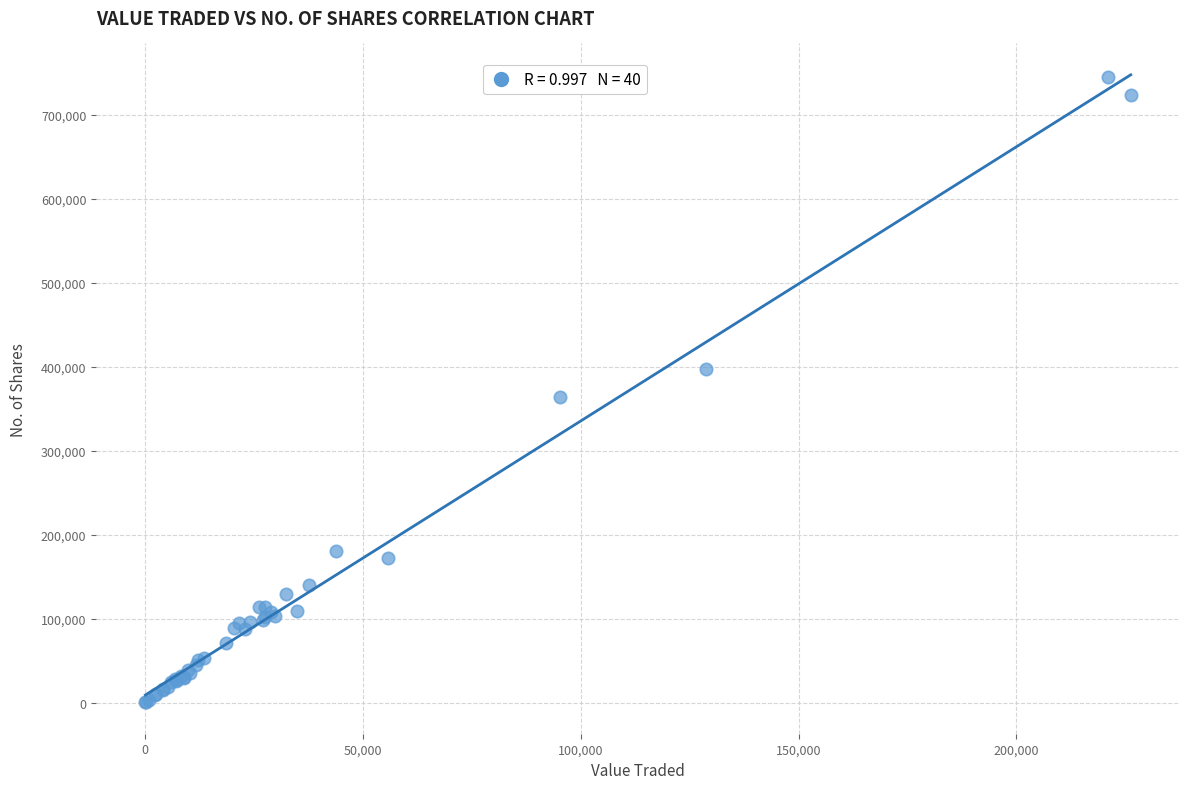

What Y value in the scatter plot is closest to 372715?

363679